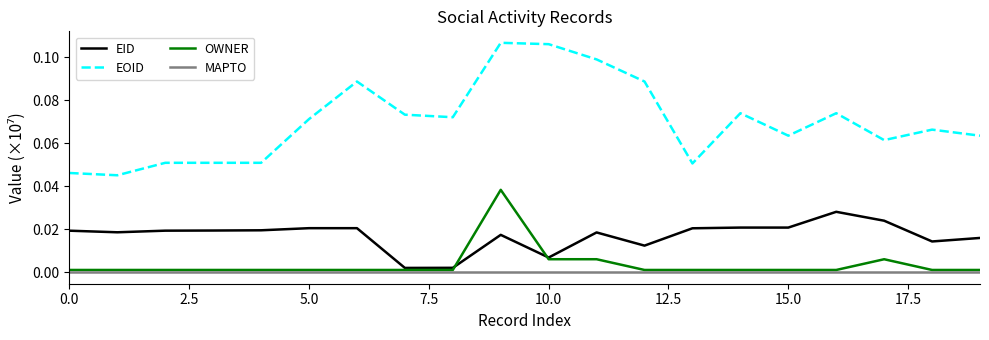

How many EOID values are between 0 and 1?

20